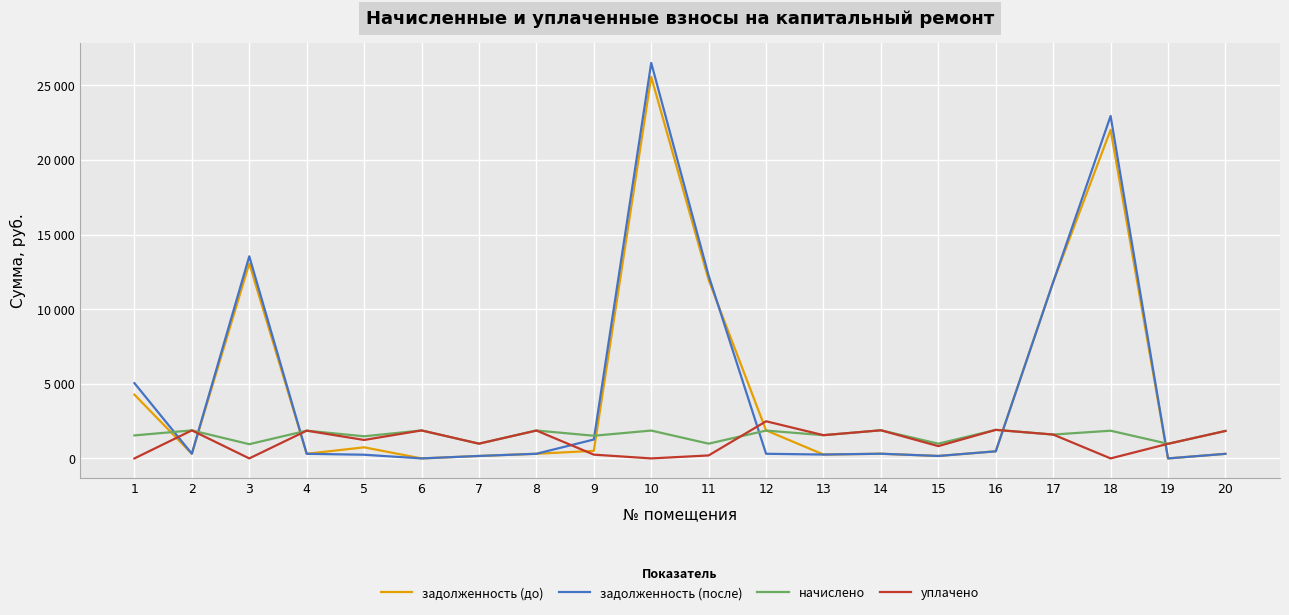

Reading right to left, extract all data points from this chart.

задолженность (до): 306.9	0.0	22023.3	11817.7	476.1	164.8	314.3	259.5	1881.6	11955.7	25573.0	506.7	311.6	164.8	0.0	743.4	310.1	13069.7	313.2	4273.8
задолженность (после): 306.9	0.0	22951.9	11817.7	476.1	164.8	314.3	259.7	311.1	12250.2	26506.3	1266.7	311.6	164.8	0.0	247.0	310.1	13546.7	313.2	5045.0
начислено: 1841.2	979.4	1857.1	1599.5	1914.4	989.0	1885.7	1558.2	1866.7	989.0	1866.7	1520.0	1869.8	989.0	1876.2	1481.9	1860.3	954.0	1879.4	1542.3
уплачено: 1841.2	979.4	0.0	1599.5	1914.4	824.1	1885.7	1558.0	2488.9	200.0	0.0	253.3	1869.8	989.0	1876.2	1236.7	1860.3	0.0	1879.4	0.0